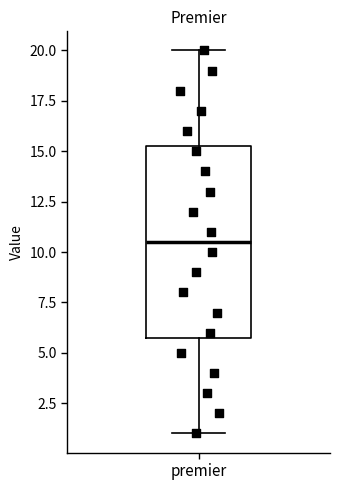

Transcribe this box plot: give where the median line is, the range the box spans, and where the two whiskers end, as read against the y-axis. The values are not printed on the chart, so give them approximately, as read against the axis.

median 10.5, box 6.0 to 15.5, whiskers 1.0 to 20.0